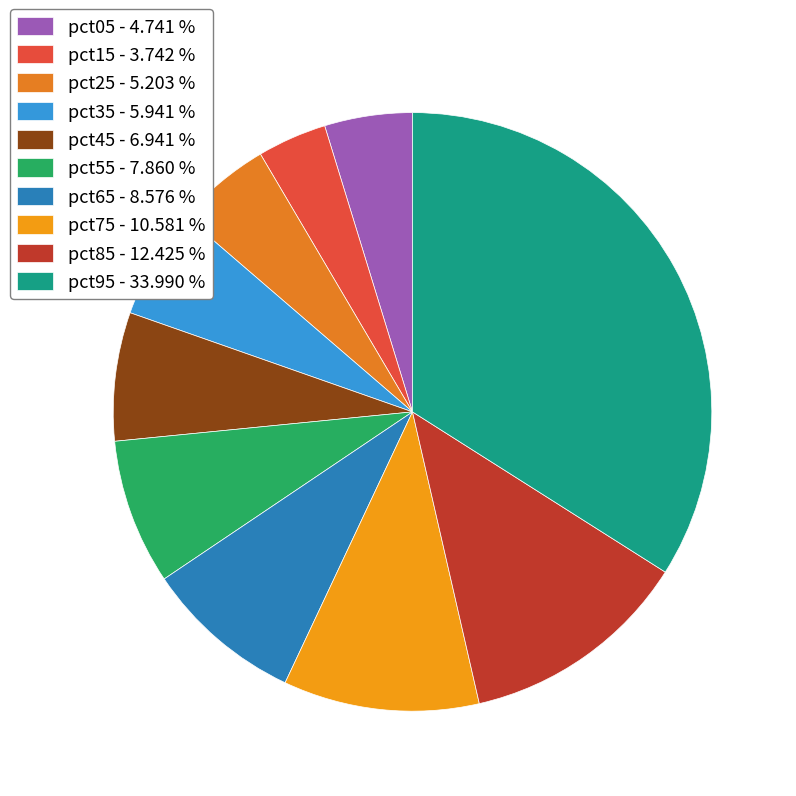

Combined, do pct75 and pct95 account for over 50%?

No